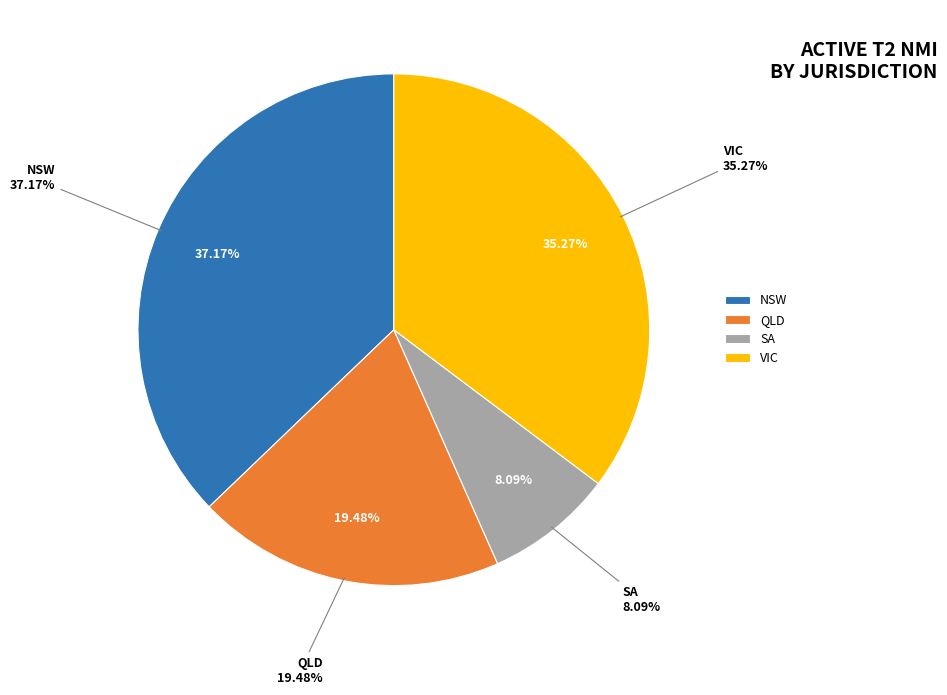

What portion of the pie excludes NSW?

62.8%